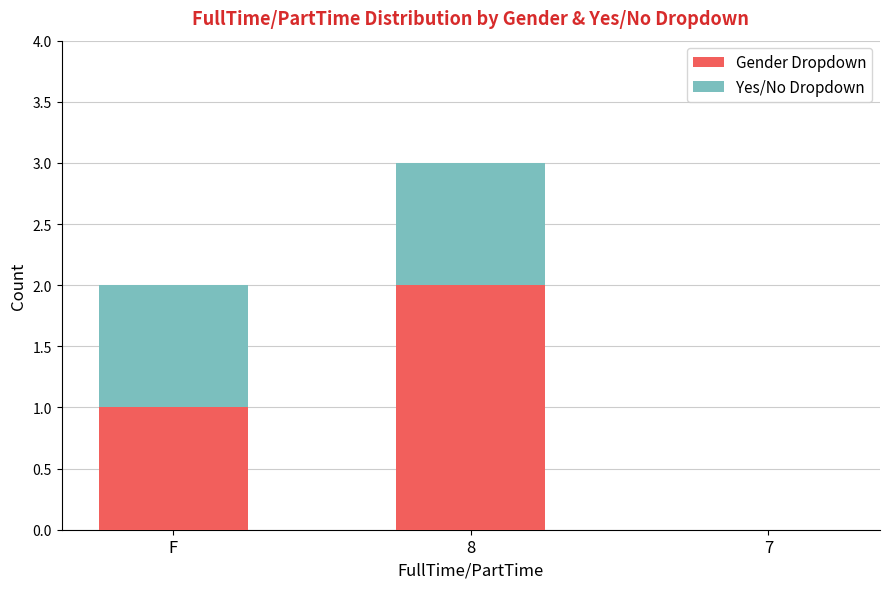

How many positive values does the Gender Dropdown series have?

2